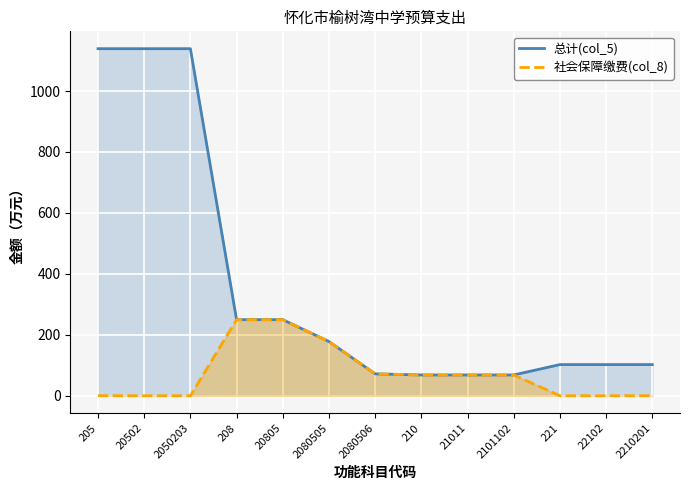

Reading left to right, extract all data points from this chart.

总计(col_5): 1139.1	1139.1	1139.1	249.6	249.6	177.9	71.8	68.1	68.1	68.1	102.2	102.2	102.2
社会保障缴费(col_8): 0.0	0.0	0.0	249.6	249.6	177.9	71.8	68.1	68.1	68.1	0.0	0.0	0.0